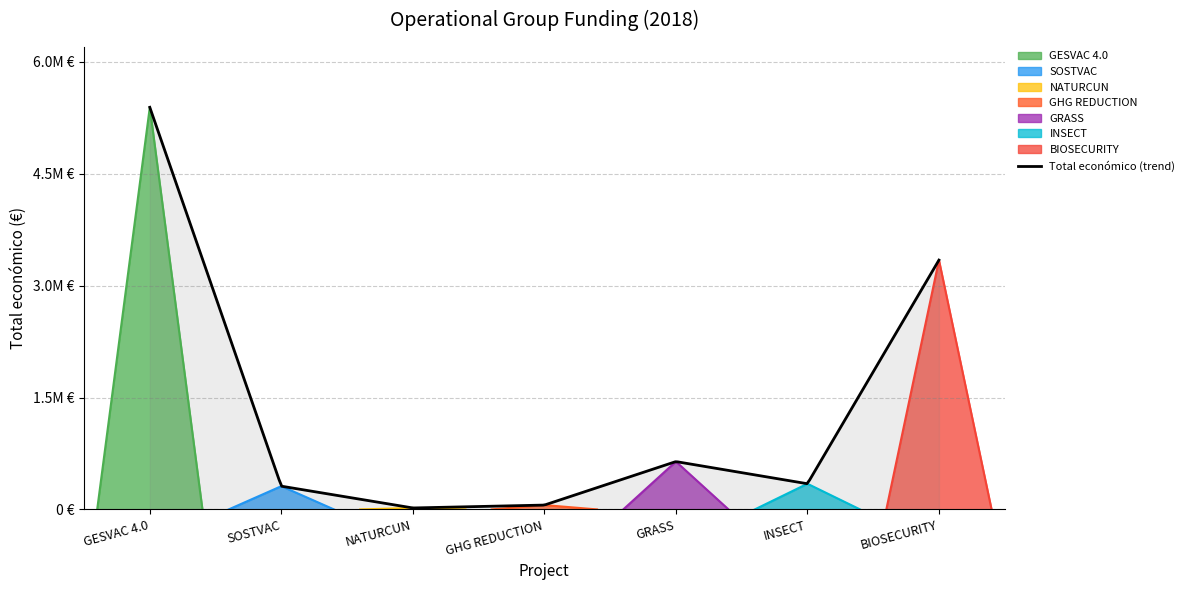

Is it true that the value at GRASS is 641336?

True